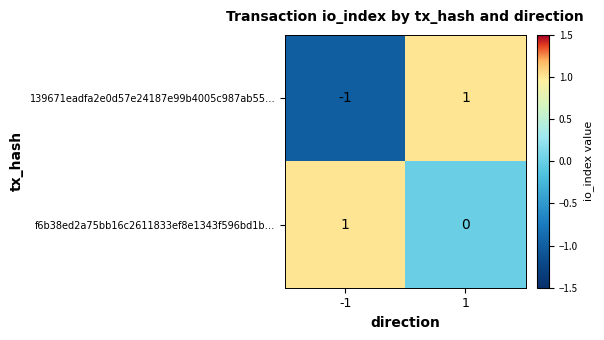

Count the number of categories in the chart.

2